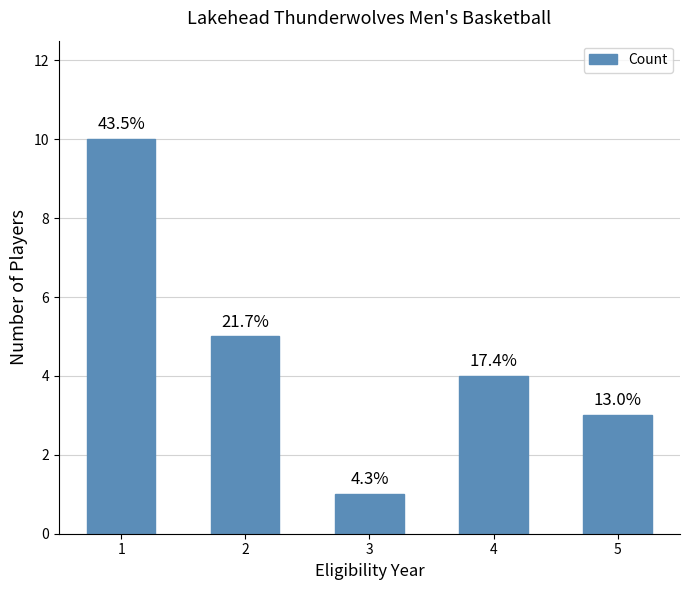

Is it true that the value at 1 is 10?

True